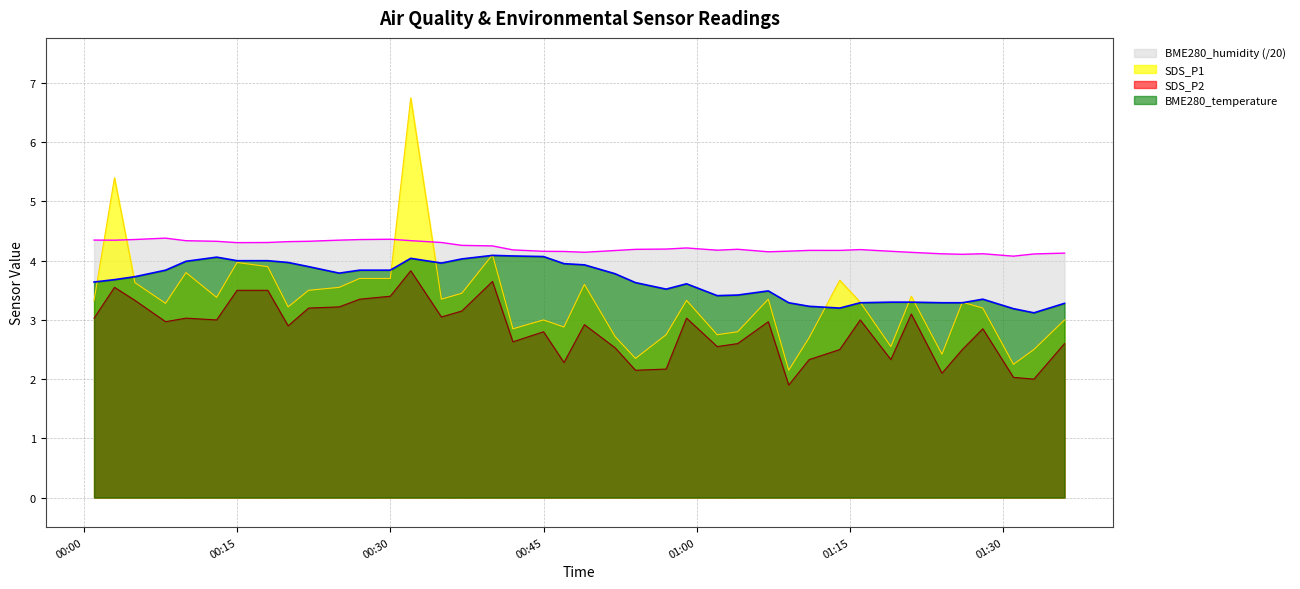

In SDS_P2, how many points are lower than both neighbors (excluding endpoints)?

12